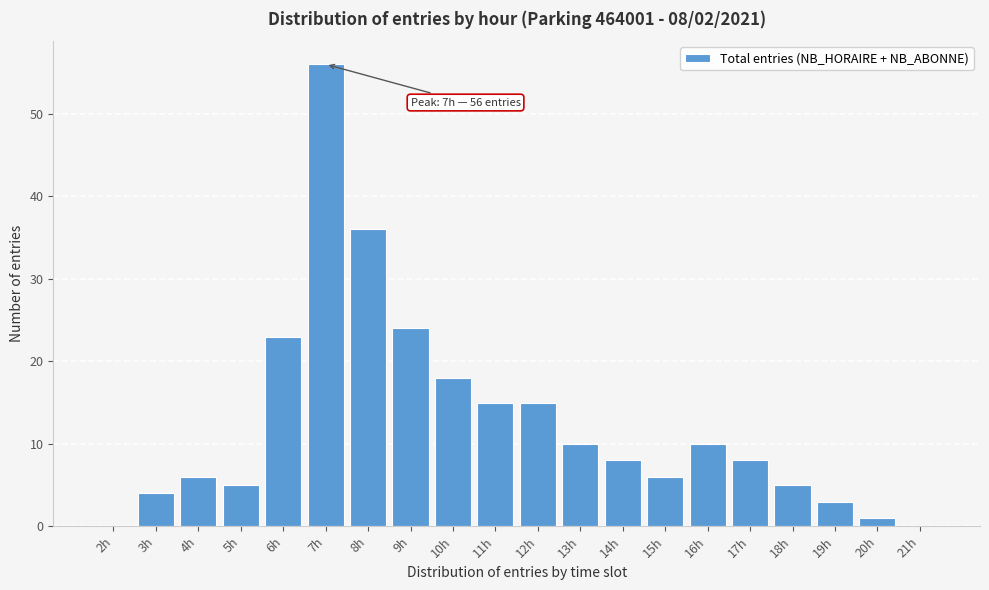

Reading left to right, list all the values displayed in this chart.

2h=0	3h=4	4h=6	5h=5	6h=23	7h=56	8h=36	9h=24	10h=18	11h=15	12h=15	13h=10	14h=8	15h=6	16h=10	17h=8	18h=5	19h=3	20h=1	21h=0